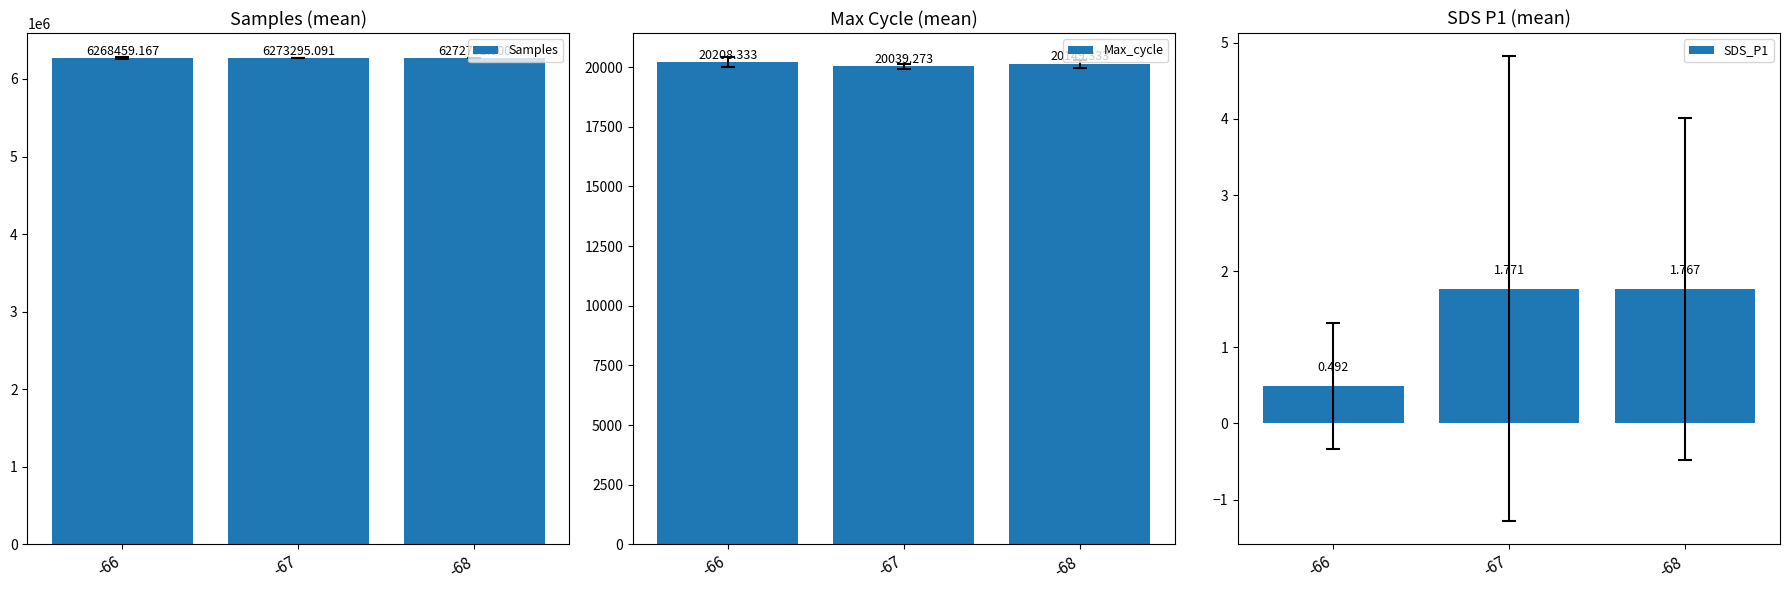

What is the value of the SDS_P1 bar at the 2nd from the left?

1.8